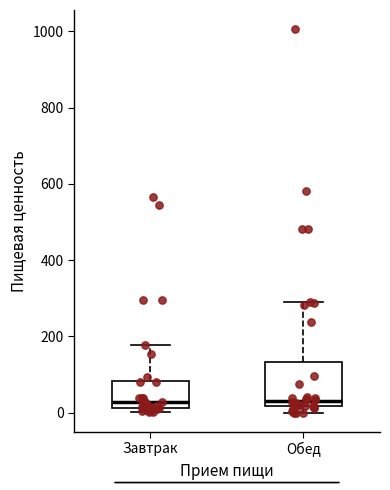

Which box is the tallest, from its lower edge to its upper edge?

Обед